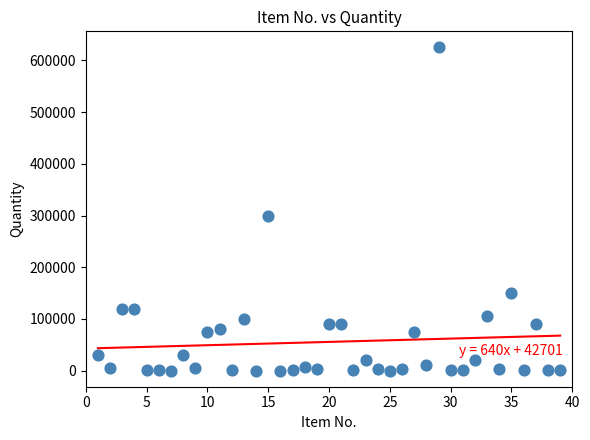

What is the range of Y values (max minus min)?

624950